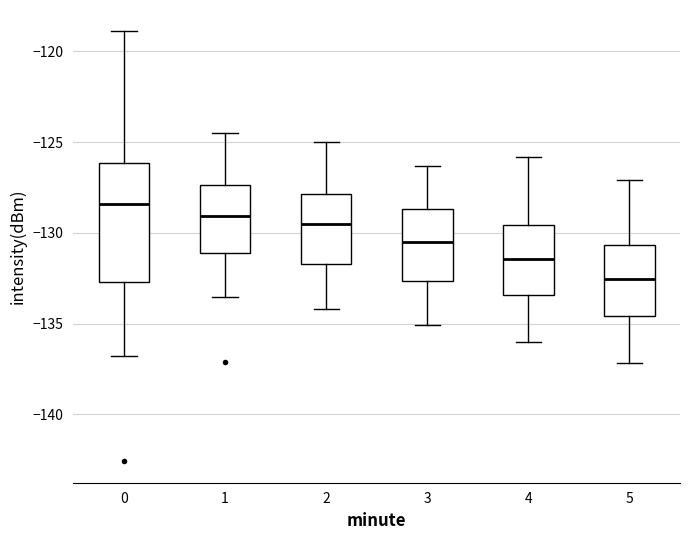

Reading left to right, transcribe this box plot: for each box, give where its median line is, the range the box spans, and where its two whiskers end, as read against the y-axis. The values are not printed on the chart, so give them approximately, as read against the axis.

0: median -128.5, box -132.5 to -126.0, whiskers -137.0 to -119.0
1: median -129.0, box -131.0 to -127.5, whiskers -133.5 to -124.5
2: median -129.5, box -131.5 to -128.0, whiskers -134.0 to -125.0
3: median -130.5, box -132.5 to -128.5, whiskers -135.0 to -126.5
4: median -131.5, box -133.5 to -129.5, whiskers -136.0 to -126.0
5: median -132.5, box -134.5 to -130.5, whiskers -137.0 to -127.0